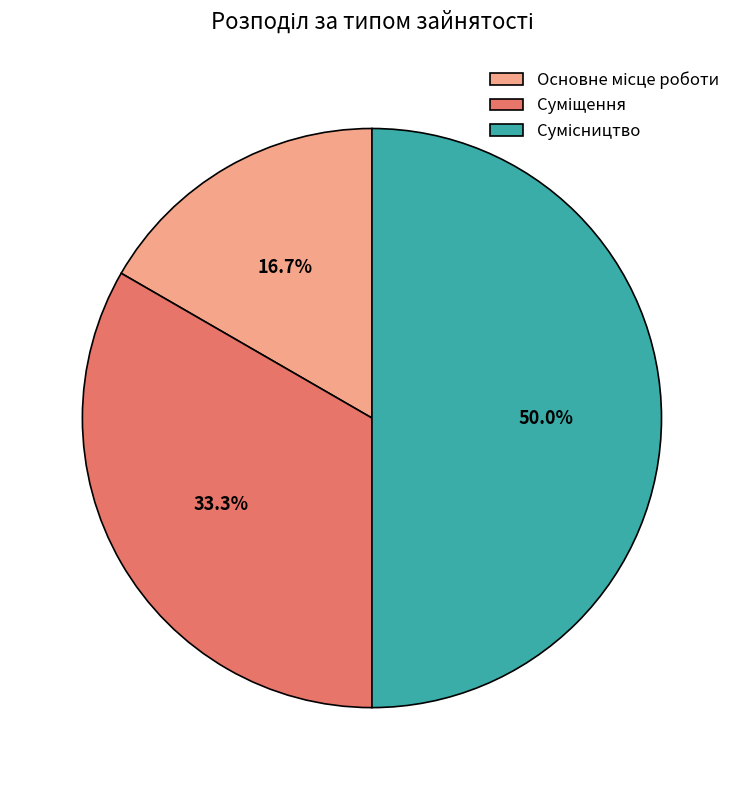

Between Сумісництво and Суміщення, which is larger?

Сумісництво